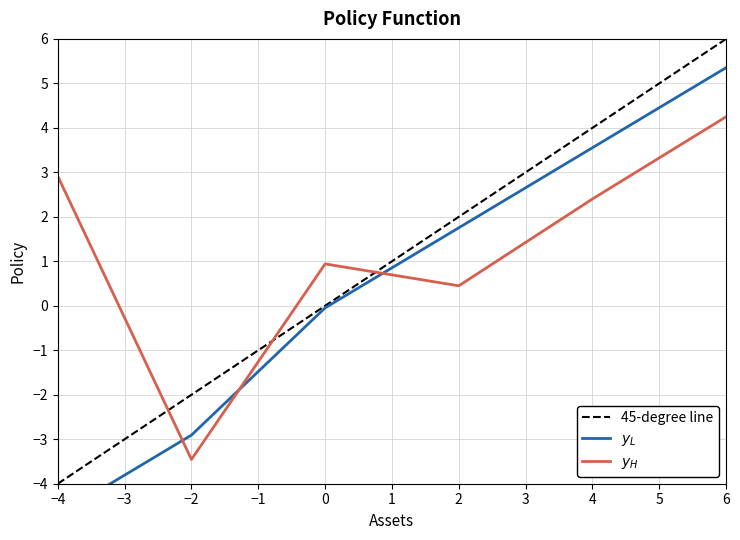

Which category has the lowest value in the 45-degree line series?

−4